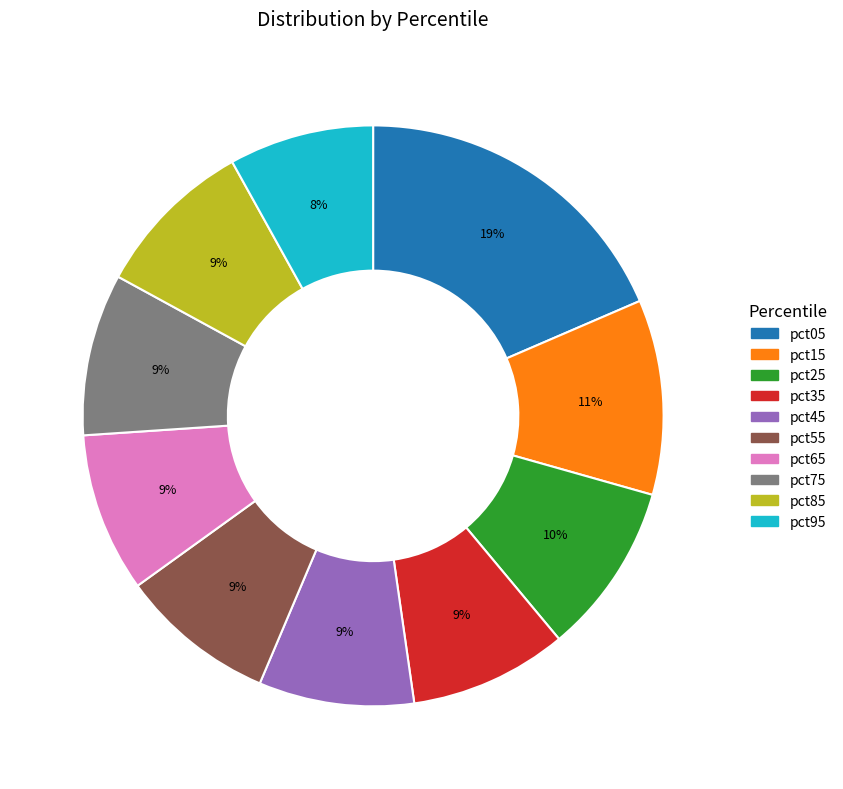

What percentage is the pct75 slice, to the nearest percent?

9%